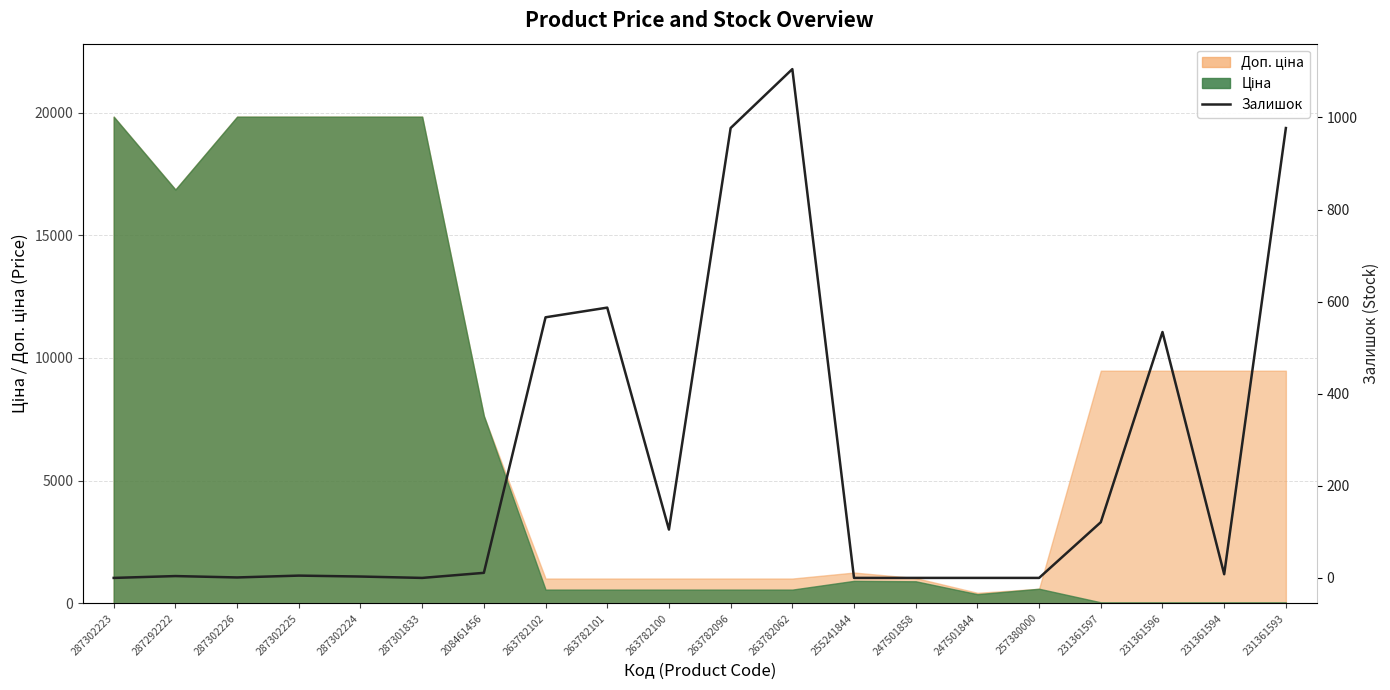

Which has a higher value, 255241844 or 287302224?

287302224